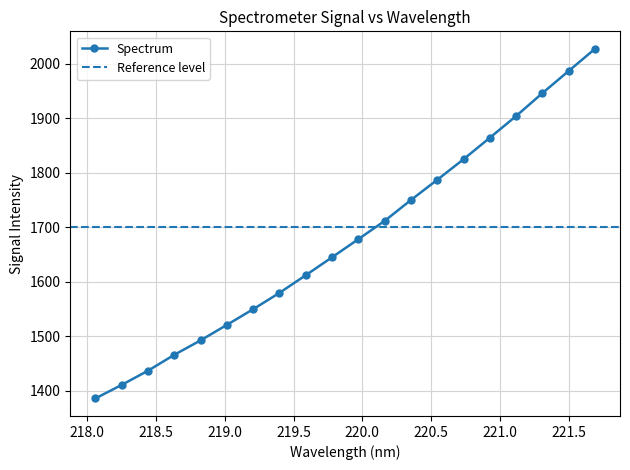

What is the minimum value shown in the chart?

1386.2